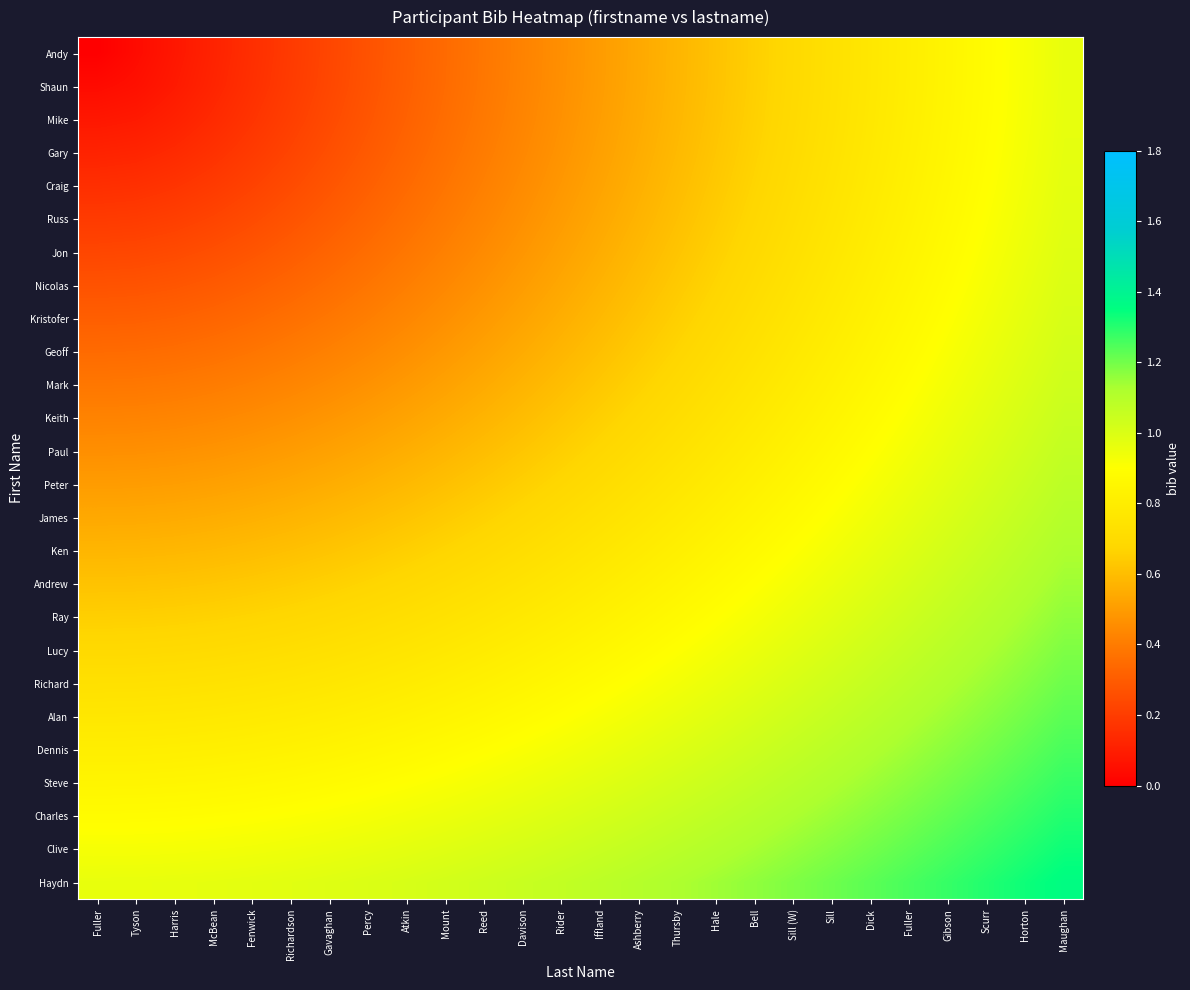

Reading left to right, transcribe all the data shown in this chart.

Andy: Fuller=0.0	Tyson=0.0	Harris=0.1	McBean=0.1	Fenwick=0.2	Richardson=0.2	Gavaghan=0.2	Percy=0.3	Atkin=0.3	Mount=0.3	Reed=0.4	Davison=0.4	Rider=0.5	Iffland=0.5	Ashberry=0.5	Thursby=0.6	Hale=0.6	Bell=0.7	Sill (W)=0.7	Sill=0.7	Dick=0.8	Fuller=0.8	Gibson=0.8	Scurr=0.9	Horton=0.9	Maughan=1.0
Shaun: Fuller=0.0	Tyson=0.1	Harris=0.1	McBean=0.1	Fenwick=0.2	Richardson=0.2	Gavaghan=0.2	Percy=0.3	Atkin=0.3	Mount=0.3	Reed=0.4	Davison=0.4	Rider=0.5	Iffland=0.5	Ashberry=0.5	Thursby=0.6	Hale=0.6	Bell=0.7	Sill (W)=0.7	Sill=0.7	Dick=0.8	Fuller=0.8	Gibson=0.8	Scurr=0.9	Horton=0.9	Maughan=1.0
Mike: Fuller=0.1	Tyson=0.1	Harris=0.1	McBean=0.1	Fenwick=0.2	Richardson=0.2	Gavaghan=0.2	Percy=0.3	Atkin=0.3	Mount=0.4	Reed=0.4	Davison=0.4	Rider=0.5	Iffland=0.5	Ashberry=0.5	Thursby=0.6	Hale=0.6	Bell=0.7	Sill (W)=0.7	Sill=0.7	Dick=0.8	Fuller=0.8	Gibson=0.8	Scurr=0.9	Horton=0.9	Maughan=1.0
Gary: Fuller=0.1	Tyson=0.1	Harris=0.1	McBean=0.2	Fenwick=0.2	Richardson=0.2	Gavaghan=0.3	Percy=0.3	Atkin=0.3	Mount=0.4	Reed=0.4	Davison=0.4	Rider=0.5	Iffland=0.5	Ashberry=0.6	Thursby=0.6	Hale=0.6	Bell=0.7	Sill (W)=0.7	Sill=0.7	Dick=0.8	Fuller=0.8	Gibson=0.9	Scurr=0.9	Horton=0.9	Maughan=1.0
Craig: Fuller=0.2	Tyson=0.2	Harris=0.2	McBean=0.2	Fenwick=0.2	Richardson=0.2	Gavaghan=0.3	Percy=0.3	Atkin=0.3	Mount=0.4	Reed=0.4	Davison=0.5	Rider=0.5	Iffland=0.5	Ashberry=0.6	Thursby=0.6	Hale=0.6	Bell=0.7	Sill (W)=0.7	Sill=0.7	Dick=0.8	Fuller=0.8	Gibson=0.9	Scurr=0.9	Horton=0.9	Maughan=1.0
Russ: Fuller=0.2	Tyson=0.2	Harris=0.2	McBean=0.2	Fenwick=0.2	Richardson=0.3	Gavaghan=0.3	Percy=0.3	Atkin=0.4	Mount=0.4	Reed=0.4	Davison=0.5	Rider=0.5	Iffland=0.5	Ashberry=0.6	Thursby=0.6	Hale=0.6	Bell=0.7	Sill (W)=0.7	Sill=0.8	Dick=0.8	Fuller=0.8	Gibson=0.9	Scurr=0.9	Horton=0.9	Maughan=1.0
Jon: Fuller=0.2	Tyson=0.2	Harris=0.2	McBean=0.3	Fenwick=0.3	Richardson=0.3	Gavaghan=0.3	Percy=0.4	Atkin=0.4	Mount=0.4	Reed=0.4	Davison=0.5	Rider=0.5	Iffland=0.6	Ashberry=0.6	Thursby=0.6	Hale=0.7	Bell=0.7	Sill (W)=0.7	Sill=0.8	Dick=0.8	Fuller=0.8	Gibson=0.9	Scurr=0.9	Horton=1.0	Maughan=1.0
Nicolas: Fuller=0.3	Tyson=0.3	Harris=0.3	McBean=0.3	Fenwick=0.3	Richardson=0.3	Gavaghan=0.4	Percy=0.4	Atkin=0.4	Mount=0.4	Reed=0.5	Davison=0.5	Rider=0.5	Iffland=0.6	Ashberry=0.6	Thursby=0.6	Hale=0.7	Bell=0.7	Sill (W)=0.7	Sill=0.8	Dick=0.8	Fuller=0.9	Gibson=0.9	Scurr=0.9	Horton=1.0	Maughan=1.0
Kristofer: Fuller=0.3	Tyson=0.3	Harris=0.3	McBean=0.3	Fenwick=0.3	Richardson=0.4	Gavaghan=0.4	Percy=0.4	Atkin=0.4	Mount=0.5	Reed=0.5	Davison=0.5	Rider=0.6	Iffland=0.6	Ashberry=0.6	Thursby=0.7	Hale=0.7	Bell=0.7	Sill (W)=0.8	Sill=0.8	Dick=0.8	Fuller=0.9	Gibson=0.9	Scurr=0.9	Horton=1.0	Maughan=1.0
Geoff: Fuller=0.3	Tyson=0.3	Harris=0.4	McBean=0.4	Fenwick=0.4	Richardson=0.4	Gavaghan=0.4	Percy=0.4	Atkin=0.5	Mount=0.5	Reed=0.5	Davison=0.5	Rider=0.6	Iffland=0.6	Ashberry=0.6	Thursby=0.7	Hale=0.7	Bell=0.7	Sill (W)=0.8	Sill=0.8	Dick=0.8	Fuller=0.9	Gibson=0.9	Scurr=0.9	Horton=1.0	Maughan=1.0
Mark: Fuller=0.4	Tyson=0.4	Harris=0.4	McBean=0.4	Fenwick=0.4	Richardson=0.4	Gavaghan=0.4	Percy=0.5	Atkin=0.5	Mount=0.5	Reed=0.5	Davison=0.6	Rider=0.6	Iffland=0.6	Ashberry=0.7	Thursby=0.7	Hale=0.7	Bell=0.8	Sill (W)=0.8	Sill=0.8	Dick=0.9	Fuller=0.9	Gibson=0.9	Scurr=1.0	Horton=1.0	Maughan=1.0
Keith: Fuller=0.4	Tyson=0.4	Harris=0.4	McBean=0.4	Fenwick=0.5	Richardson=0.5	Gavaghan=0.5	Percy=0.5	Atkin=0.5	Mount=0.5	Reed=0.6	Davison=0.6	Rider=0.6	Iffland=0.7	Ashberry=0.7	Thursby=0.7	Hale=0.7	Bell=0.8	Sill (W)=0.8	Sill=0.8	Dick=0.9	Fuller=0.9	Gibson=0.9	Scurr=1.0	Horton=1.0	Maughan=1.1
Paul: Fuller=0.5	Tyson=0.5	Harris=0.5	McBean=0.5	Fenwick=0.5	Richardson=0.5	Gavaghan=0.5	Percy=0.5	Atkin=0.6	Mount=0.6	Reed=0.6	Davison=0.6	Rider=0.7	Iffland=0.7	Ashberry=0.7	Thursby=0.7	Hale=0.8	Bell=0.8	Sill (W)=0.8	Sill=0.9	Dick=0.9	Fuller=0.9	Gibson=1.0	Scurr=1.0	Horton=1.0	Maughan=1.1
Peter: Fuller=0.5	Tyson=0.5	Harris=0.5	McBean=0.5	Fenwick=0.5	Richardson=0.5	Gavaghan=0.6	Percy=0.6	Atkin=0.6	Mount=0.6	Reed=0.6	Davison=0.7	Rider=0.7	Iffland=0.7	Ashberry=0.7	Thursby=0.8	Hale=0.8	Bell=0.8	Sill (W)=0.9	Sill=0.9	Dick=0.9	Fuller=0.9	Gibson=1.0	Scurr=1.0	Horton=1.0	Maughan=1.1
James: Fuller=0.5	Tyson=0.5	Harris=0.5	McBean=0.6	Fenwick=0.6	Richardson=0.6	Gavaghan=0.6	Percy=0.6	Atkin=0.6	Mount=0.6	Reed=0.7	Davison=0.7	Rider=0.7	Iffland=0.7	Ashberry=0.8	Thursby=0.8	Hale=0.8	Bell=0.8	Sill (W)=0.9	Sill=0.9	Dick=0.9	Fuller=1.0	Gibson=1.0	Scurr=1.0	Horton=1.1	Maughan=1.1
Ken: Fuller=0.6	Tyson=0.6	Harris=0.6	McBean=0.6	Fenwick=0.6	Richardson=0.6	Gavaghan=0.6	Percy=0.6	Atkin=0.7	Mount=0.7	Reed=0.7	Davison=0.7	Rider=0.7	Iffland=0.8	Ashberry=0.8	Thursby=0.8	Hale=0.8	Bell=0.9	Sill (W)=0.9	Sill=0.9	Dick=1.0	Fuller=1.0	Gibson=1.0	Scurr=1.1	Horton=1.1	Maughan=1.1
Andrew: Fuller=0.6	Tyson=0.6	Harris=0.6	McBean=0.6	Fenwick=0.6	Richardson=0.6	Gavaghan=0.7	Percy=0.7	Atkin=0.7	Mount=0.7	Reed=0.7	Davison=0.7	Rider=0.8	Iffland=0.8	Ashberry=0.8	Thursby=0.8	Hale=0.9	Bell=0.9	Sill (W)=0.9	Sill=1.0	Dick=1.0	Fuller=1.0	Gibson=1.0	Scurr=1.1	Horton=1.1	Maughan=1.1
Ray: Fuller=0.7	Tyson=0.7	Harris=0.7	McBean=0.7	Fenwick=0.7	Richardson=0.7	Gavaghan=0.7	Percy=0.7	Atkin=0.7	Mount=0.7	Reed=0.8	Davison=0.8	Rider=0.8	Iffland=0.8	Ashberry=0.8	Thursby=0.9	Hale=0.9	Bell=0.9	Sill (W)=1.0	Sill=1.0	Dick=1.0	Fuller=1.0	Gibson=1.1	Scurr=1.1	Horton=1.1	Maughan=1.2
Lucy: Fuller=0.7	Tyson=0.7	Harris=0.7	McBean=0.7	Fenwick=0.7	Richardson=0.7	Gavaghan=0.7	Percy=0.7	Atkin=0.8	Mount=0.8	Reed=0.8	Davison=0.8	Rider=0.8	Iffland=0.9	Ashberry=0.9	Thursby=0.9	Hale=0.9	Bell=1.0	Sill (W)=1.0	Sill=1.0	Dick=1.0	Fuller=1.1	Gibson=1.1	Scurr=1.1	Horton=1.2	Maughan=1.2
Richard: Fuller=0.7	Tyson=0.7	Harris=0.7	McBean=0.7	Fenwick=0.7	Richardson=0.8	Gavaghan=0.8	Percy=0.8	Atkin=0.8	Mount=0.8	Reed=0.8	Davison=0.8	Rider=0.9	Iffland=0.9	Ashberry=0.9	Thursby=0.9	Hale=1.0	Bell=1.0	Sill (W)=1.0	Sill=1.0	Dick=1.1	Fuller=1.1	Gibson=1.1	Scurr=1.1	Horton=1.2	Maughan=1.2
Alan: Fuller=0.8	Tyson=0.8	Harris=0.8	McBean=0.8	Fenwick=0.8	Richardson=0.8	Gavaghan=0.8	Percy=0.8	Atkin=0.8	Mount=0.8	Reed=0.9	Davison=0.9	Rider=0.9	Iffland=0.9	Ashberry=0.9	Thursby=1.0	Hale=1.0	Bell=1.0	Sill (W)=1.0	Sill=1.1	Dick=1.1	Fuller=1.1	Gibson=1.1	Scurr=1.2	Horton=1.2	Maughan=1.2
Dennis: Fuller=0.8	Tyson=0.8	Harris=0.8	McBean=0.8	Fenwick=0.8	Richardson=0.8	Gavaghan=0.8	Percy=0.9	Atkin=0.9	Mount=0.9	Reed=0.9	Davison=0.9	Rider=0.9	Iffland=0.9	Ashberry=1.0	Thursby=1.0	Hale=1.0	Bell=1.0	Sill (W)=1.1	Sill=1.1	Dick=1.1	Fuller=1.1	Gibson=1.2	Scurr=1.2	Horton=1.2	Maughan=1.3
Steve: Fuller=0.8	Tyson=0.8	Harris=0.8	McBean=0.9	Fenwick=0.9	Richardson=0.9	Gavaghan=0.9	Percy=0.9	Atkin=0.9	Mount=0.9	Reed=0.9	Davison=0.9	Rider=1.0	Iffland=1.0	Ashberry=1.0	Thursby=1.0	Hale=1.0	Bell=1.1	Sill (W)=1.1	Sill=1.1	Dick=1.1	Fuller=1.2	Gibson=1.2	Scurr=1.2	Horton=1.3	Maughan=1.3
Charles: Fuller=0.9	Tyson=0.9	Harris=0.9	McBean=0.9	Fenwick=0.9	Richardson=0.9	Gavaghan=0.9	Percy=0.9	Atkin=0.9	Mount=0.9	Reed=1.0	Davison=1.0	Rider=1.0	Iffland=1.0	Ashberry=1.0	Thursby=1.1	Hale=1.1	Bell=1.1	Sill (W)=1.1	Sill=1.1	Dick=1.2	Fuller=1.2	Gibson=1.2	Scurr=1.3	Horton=1.3	Maughan=1.3
Clive: Fuller=0.9	Tyson=0.9	Harris=0.9	McBean=0.9	Fenwick=0.9	Richardson=0.9	Gavaghan=1.0	Percy=1.0	Atkin=1.0	Mount=1.0	Reed=1.0	Davison=1.0	Rider=1.0	Iffland=1.0	Ashberry=1.1	Thursby=1.1	Hale=1.1	Bell=1.1	Sill (W)=1.2	Sill=1.2	Dick=1.2	Fuller=1.2	Gibson=1.3	Scurr=1.3	Horton=1.3	Maughan=1.3
Haydn: Fuller=1.0	Tyson=1.0	Harris=1.0	McBean=1.0	Fenwick=1.0	Richardson=1.0	Gavaghan=1.0	Percy=1.0	Atkin=1.0	Mount=1.0	Reed=1.0	Davison=1.1	Rider=1.1	Iffland=1.1	Ashberry=1.1	Thursby=1.1	Hale=1.1	Bell=1.2	Sill (W)=1.2	Sill=1.2	Dick=1.2	Fuller=1.3	Gibson=1.3	Scurr=1.3	Horton=1.3	Maughan=1.4